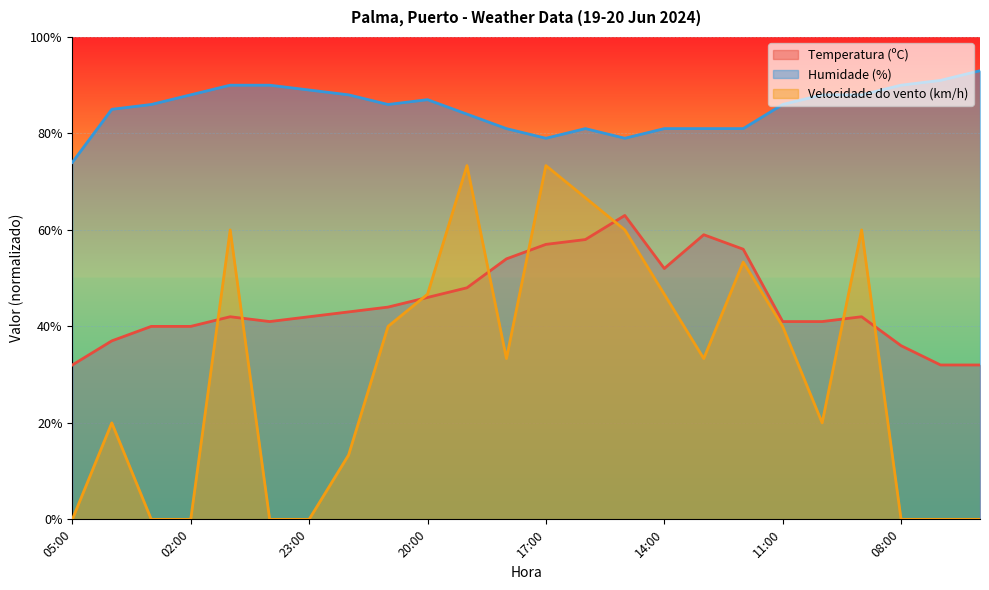

What is the maximum value for Temperatura (ºC)?

63.0